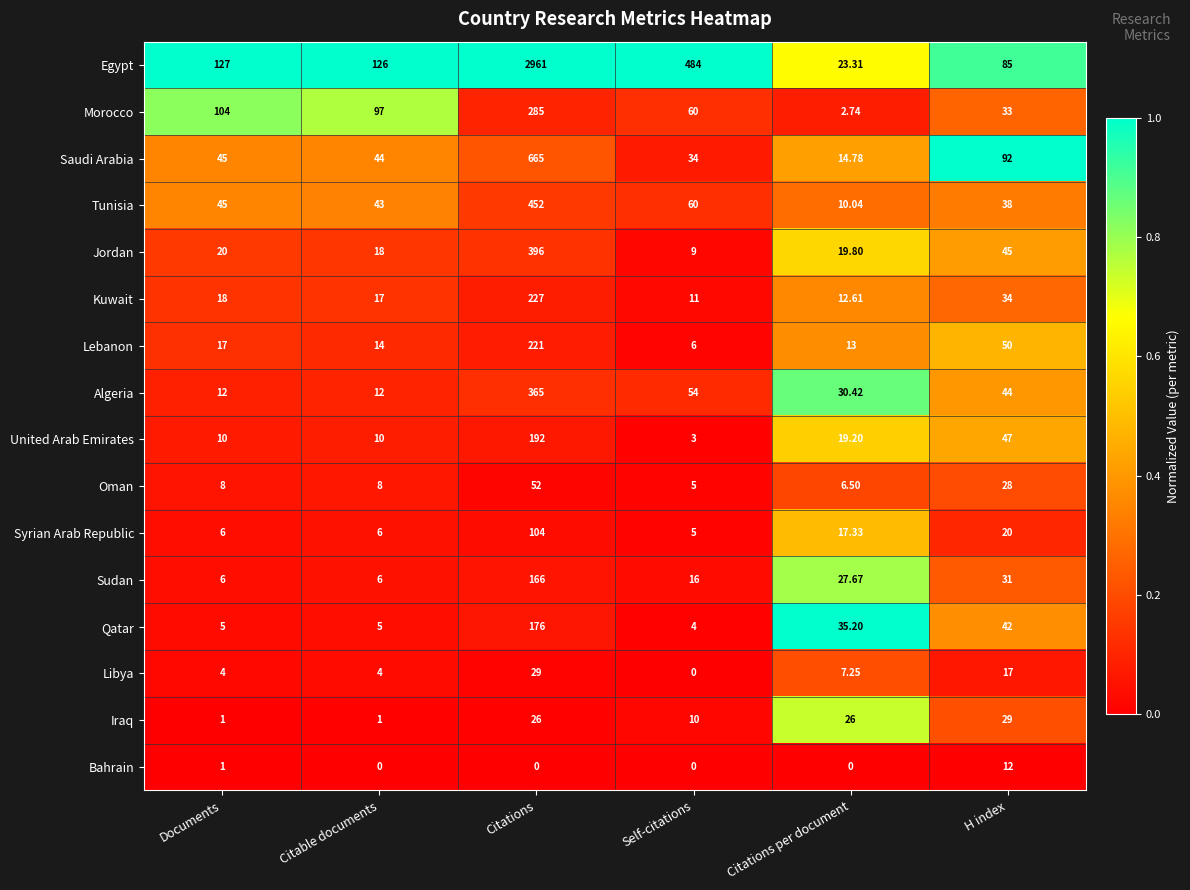

Which series has the largest range (max minus min)?

Egypt